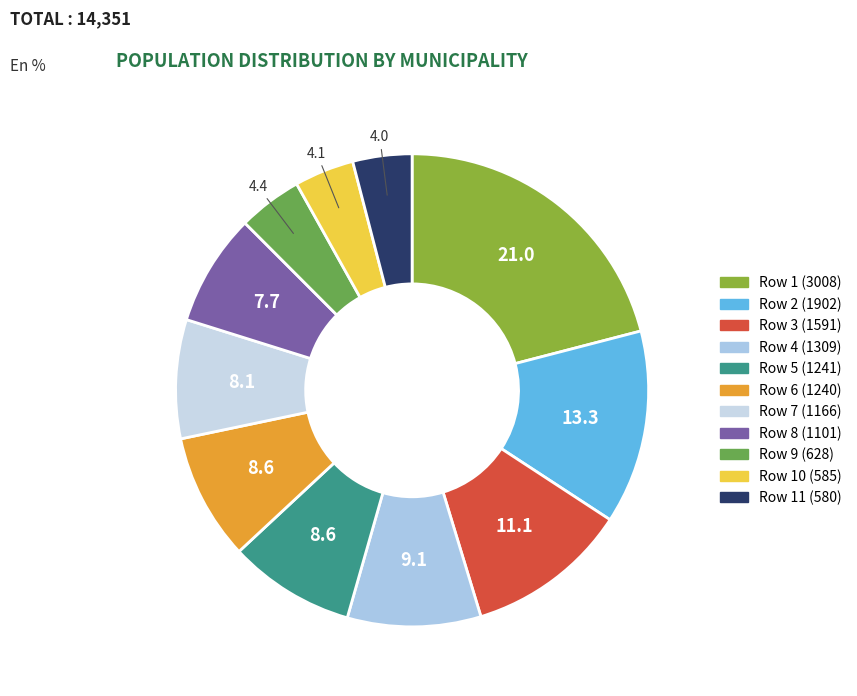

To the nearest percent, what is the difference between the largest and smallest slice percentages?

17%